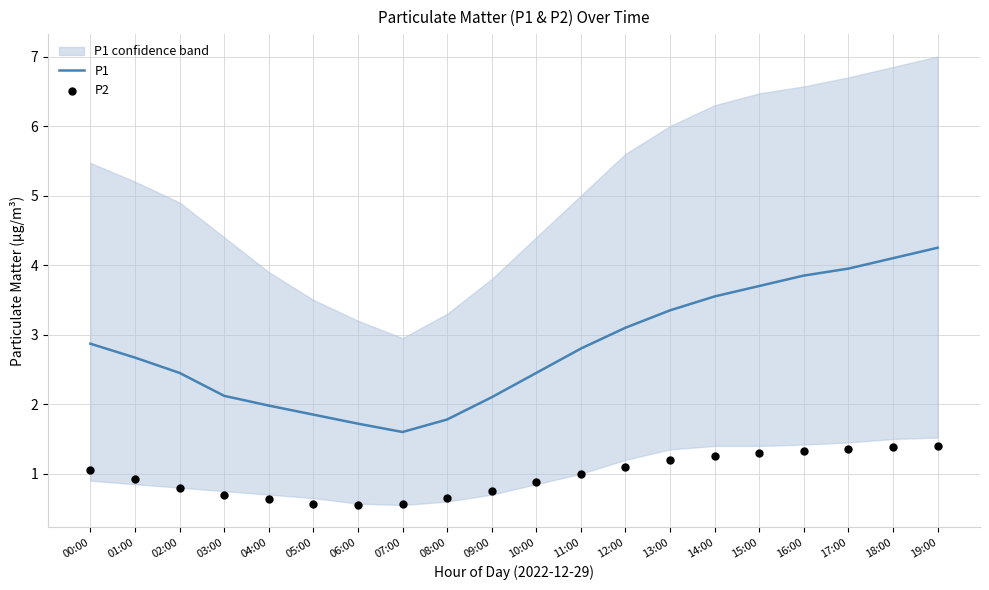

What are all the series names shown in the legend?

P1, P2